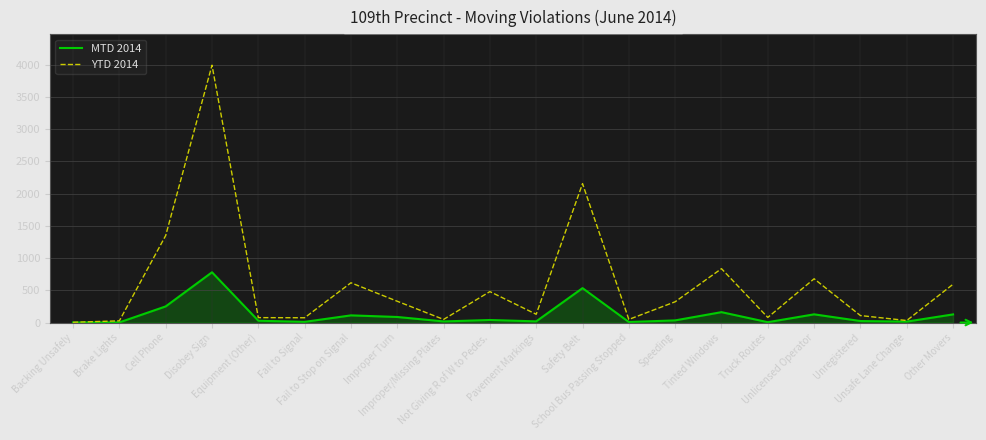

Which series has the largest total across all categories?

YTD 2014